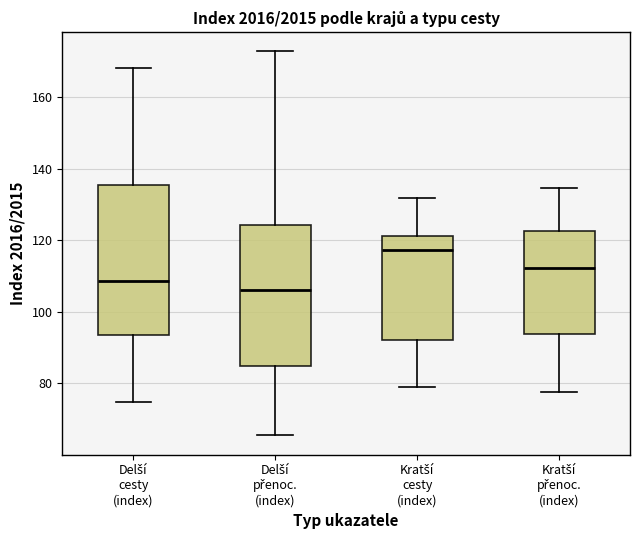

Reading left to right, transcribe this box plot: for each box, give where its median line is, the range the box spans, and where its two whiskers end, as read against the y-axis. The values are not printed on the chart, so give them approximately, as read against the axis.

Delší cesty (index): median 108, box 94 to 136, whiskers 74 to 168
Delší přenoc. (index): median 106, box 84 to 124, whiskers 66 to 172
Kratší cesty (index): median 118, box 92 to 122, whiskers 78 to 132
Kratší přenoc. (index): median 112, box 94 to 122, whiskers 78 to 134